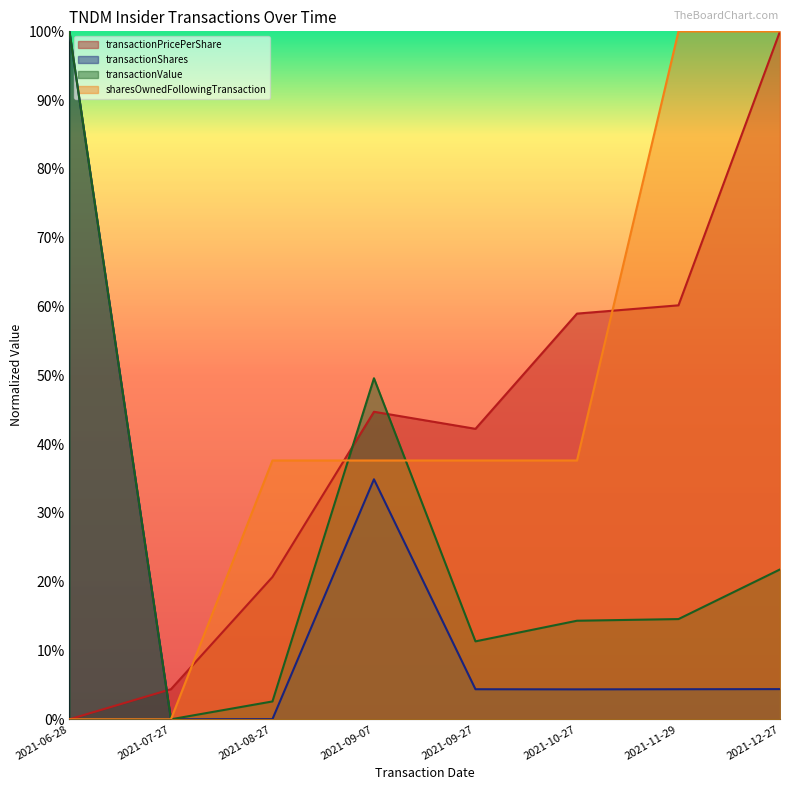

What is the value of the transactionShares point at the 4th from the left?

0.3